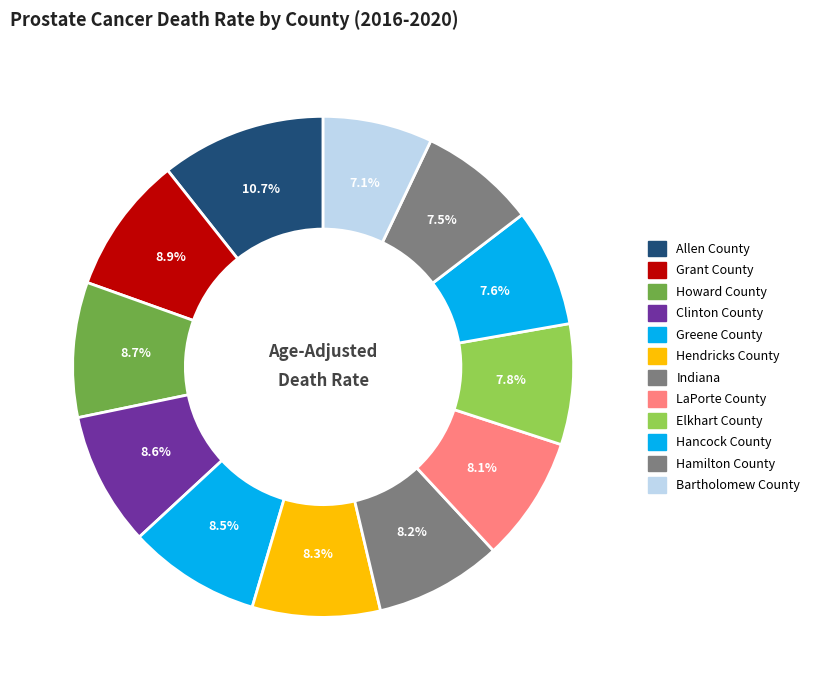

Do Greene County and Allen County together represent more than half of the pie?

No